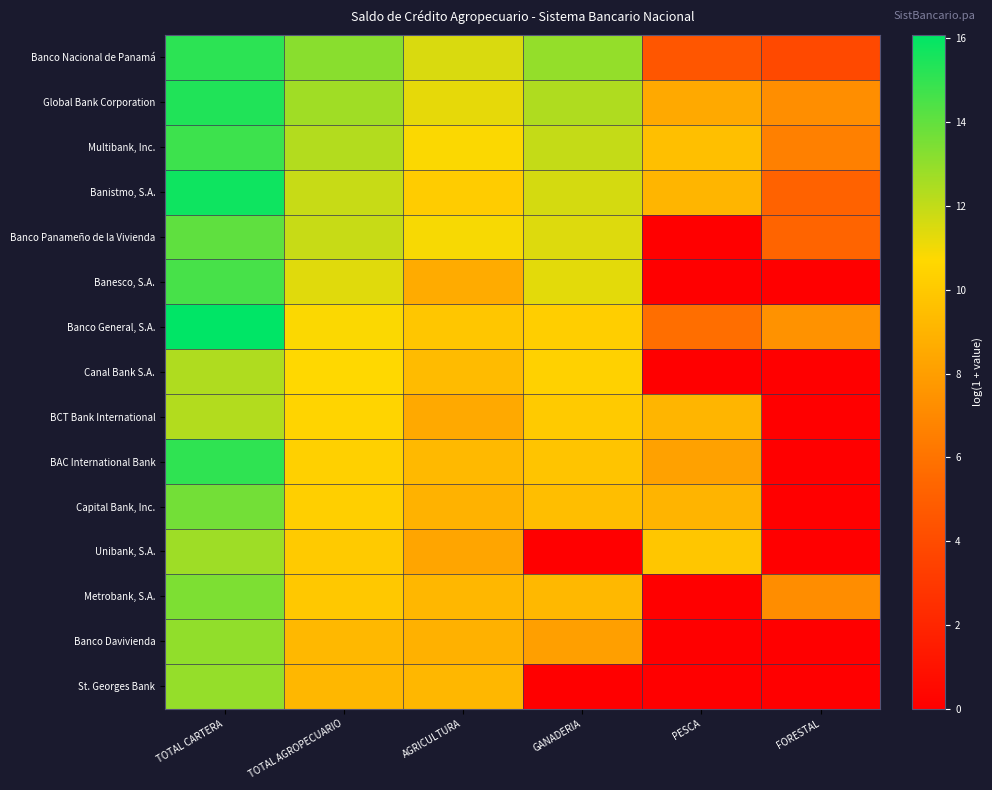

Count the number of data series in this chart.

15